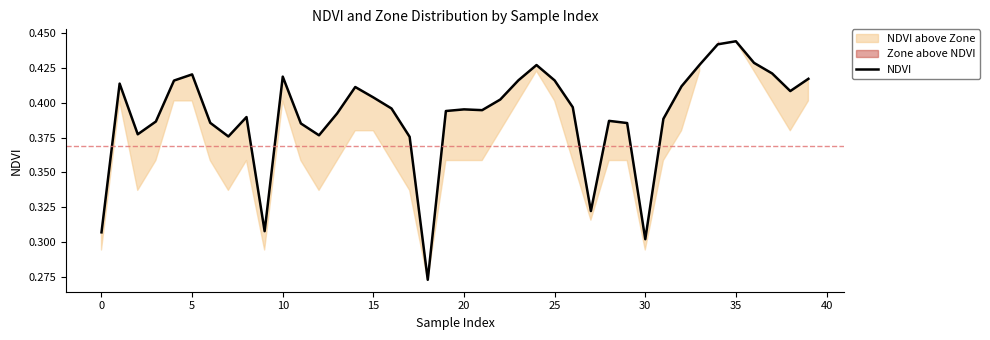

Reading left to right, transcribe all the data shown in this chart.

0.3	0.4	0.4	0.4	0.4	0.4	0.4	0.4	0.4	0.3	0.4	0.4	0.4	0.4	0.4	0.4	0.4	0.4	0.3	0.4	0.4	0.4	0.4	0.4	0.4	0.4	0.4	0.3	0.4	0.4	0.3	0.4	0.4	0.4	0.4	0.4	0.4	0.4	0.4	0.4